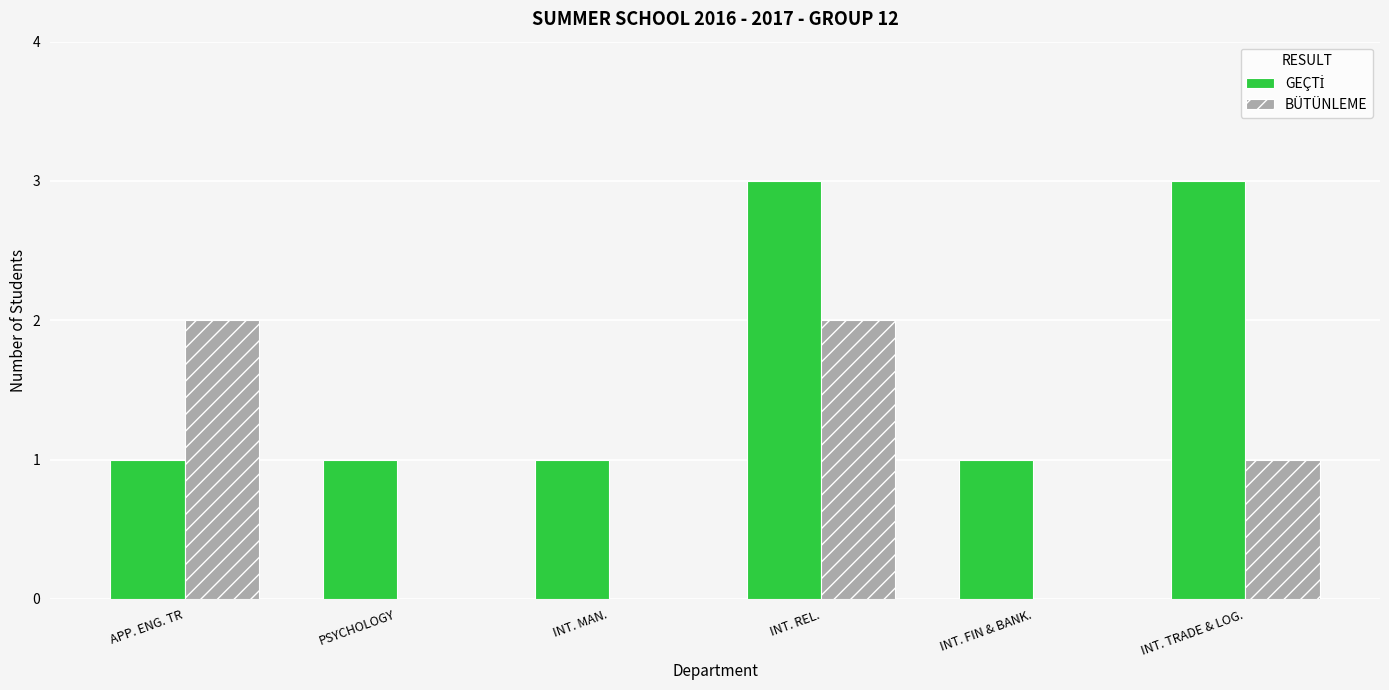

The value of BÜTÜNLEME at INT. TRADE & LOG. is 1. True or false?

True